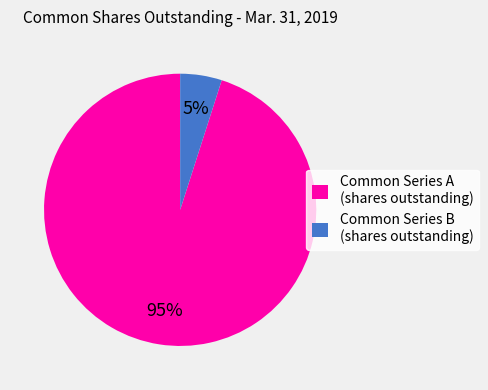

To the nearest percent, what is the average slice percentage?

50%